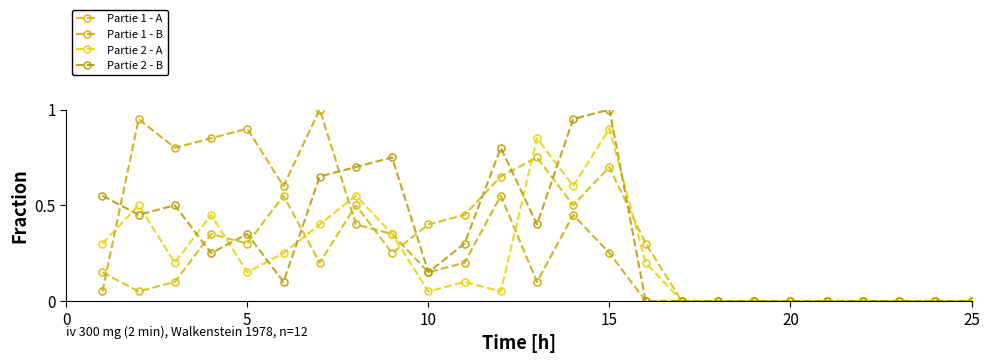

How many series are shown in this chart?

4